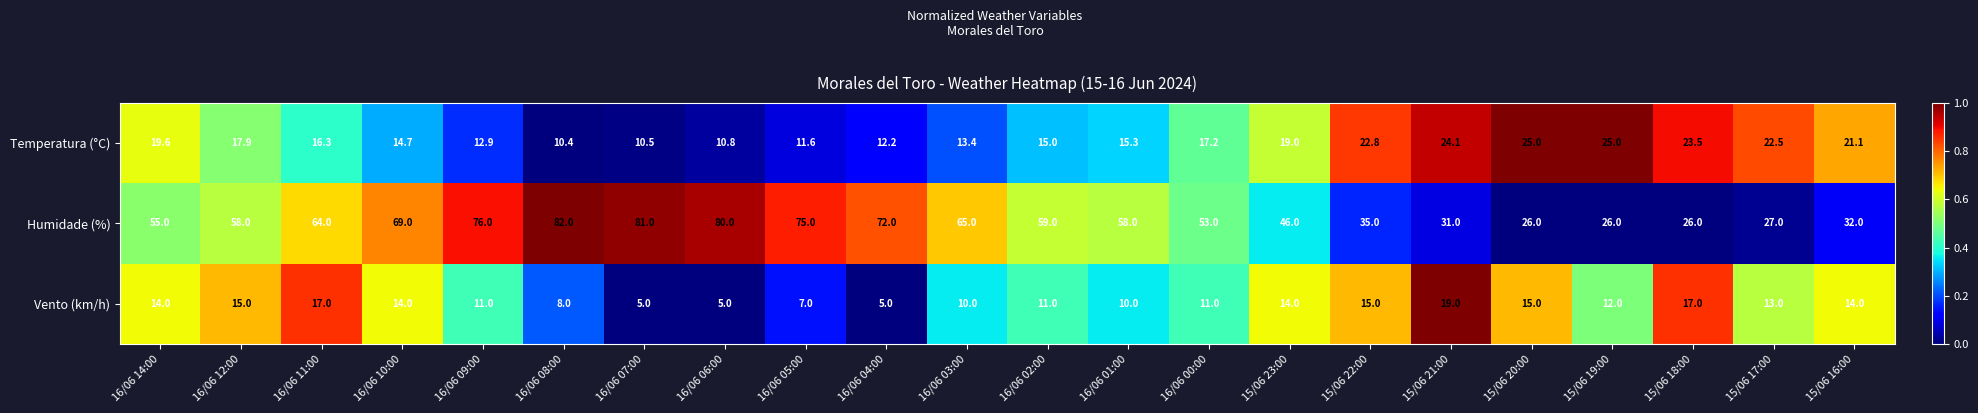

At 15/06 20:00, list the series in order from largest to smallest.

Humidade (%), Temperatura (°C), Vento (km/h)